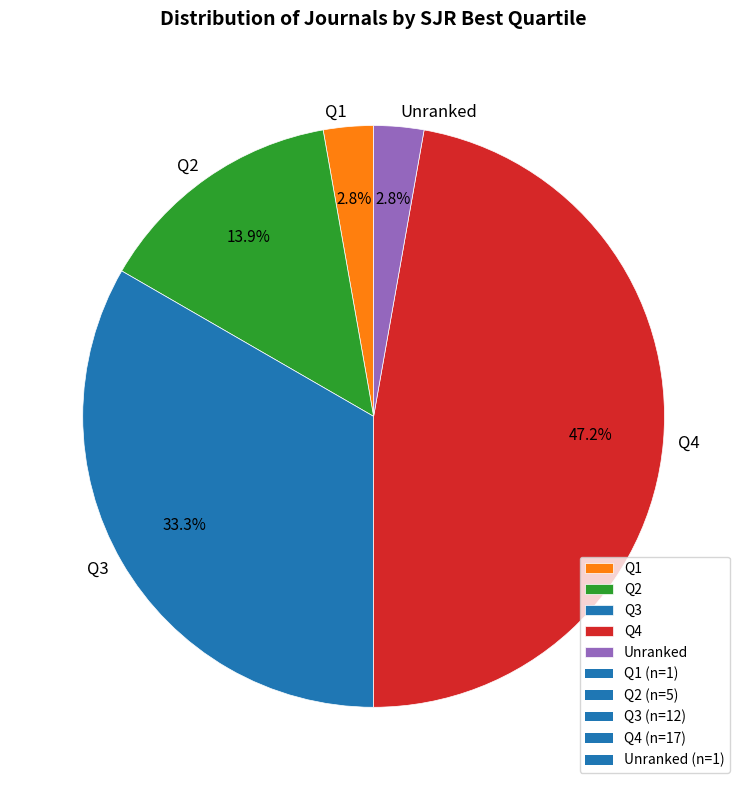

Count the number of slices in the pie.

5